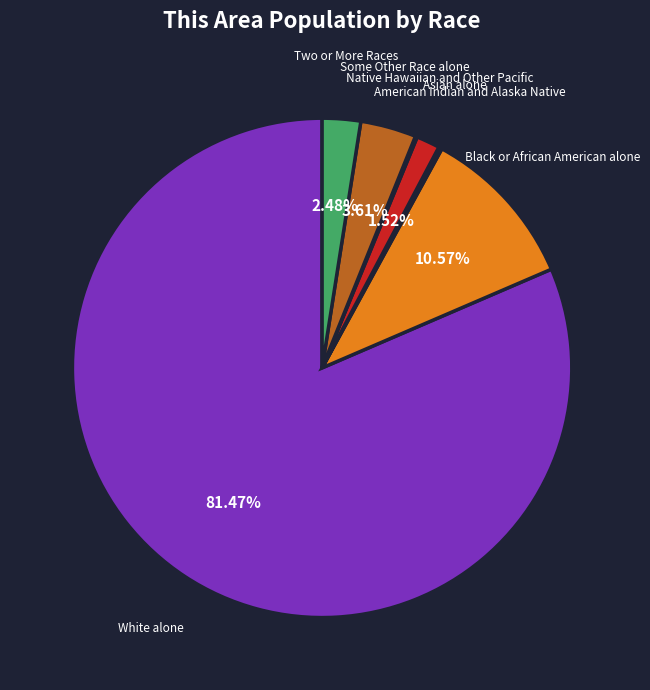

Combined, do Black or African American alone and White alone account for over 50%?

Yes